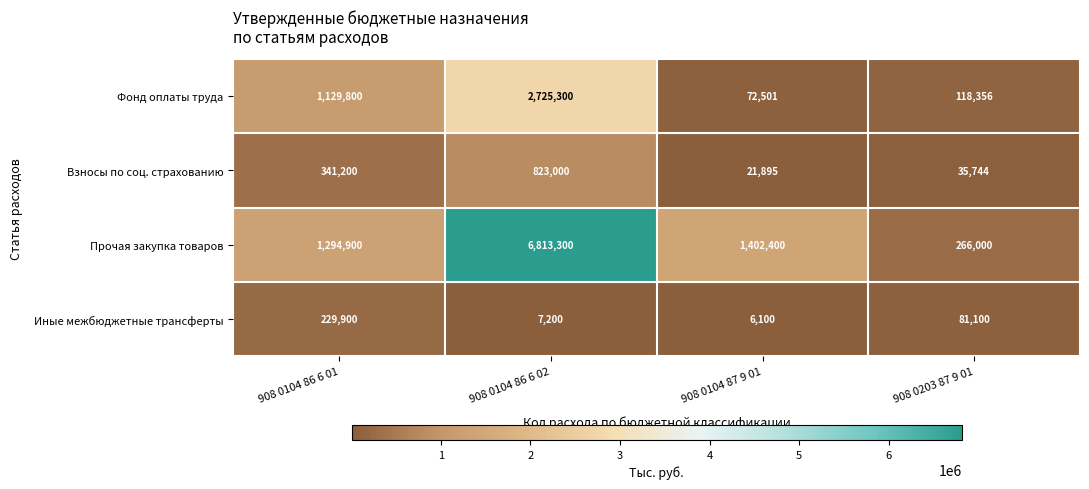

True or false: Иные межбюджетные трансферты has a value of 2551 at 908 0104 86 6 02.

False